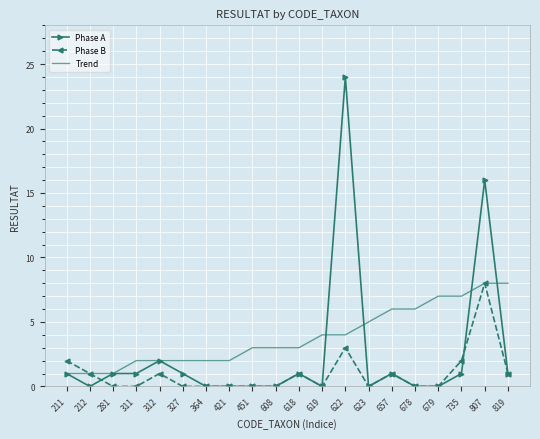

Reading left to right, extract all data points from this chart.

Phase A: 211=1	212=0	281=1	311=1	312=2	327=1	364=0	421=0	451=0	608=0	618=1	619=0	622=24	623=0	657=1	678=0	679=0	735=1	807=16	819=1
Phase B: 211=2	212=1	281=0	311=0	312=1	327=0	364=0	421=0	451=0	608=0	618=1	619=0	622=3	623=0	657=1	678=0	679=0	735=2	807=8	819=1
Trend: 211=1	212=1	281=1	311=2	312=2	327=2	364=2	421=2	451=3	608=3	618=3	619=4	622=4	623=5	657=6	678=6	679=7	735=7	807=8	819=8